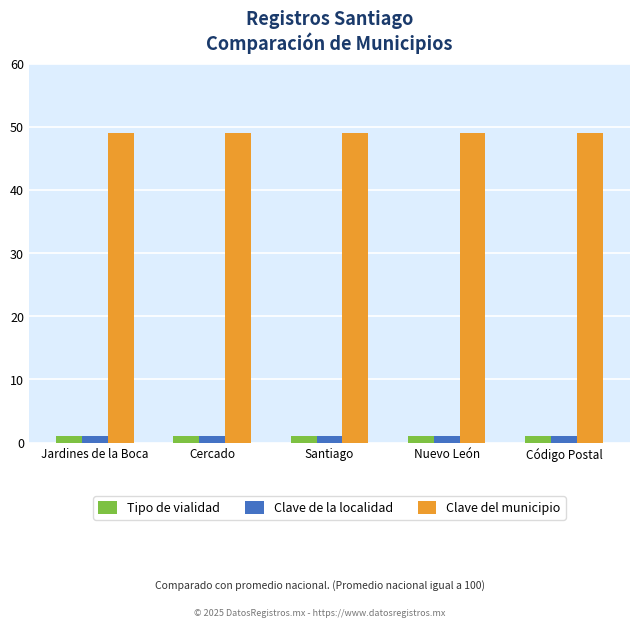

Are the bars grouped side by side (vs. stacked)?

Yes